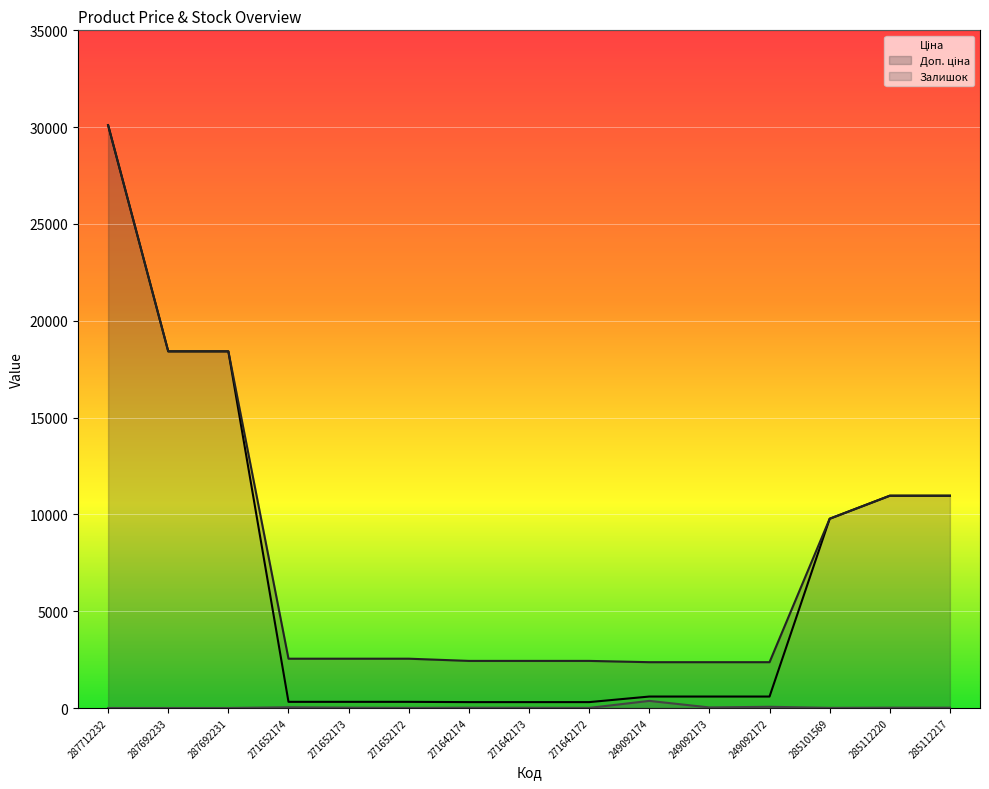

What position from the right is 287712232?

15